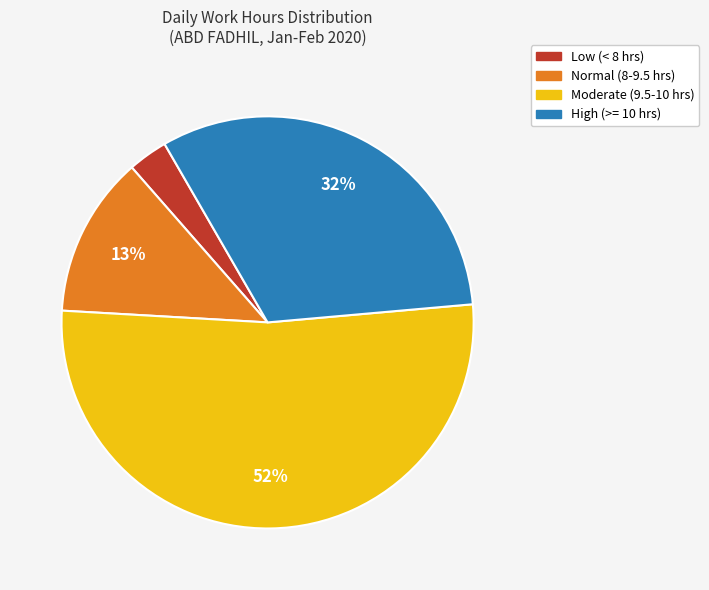

Does any single category account for the majority?

Yes